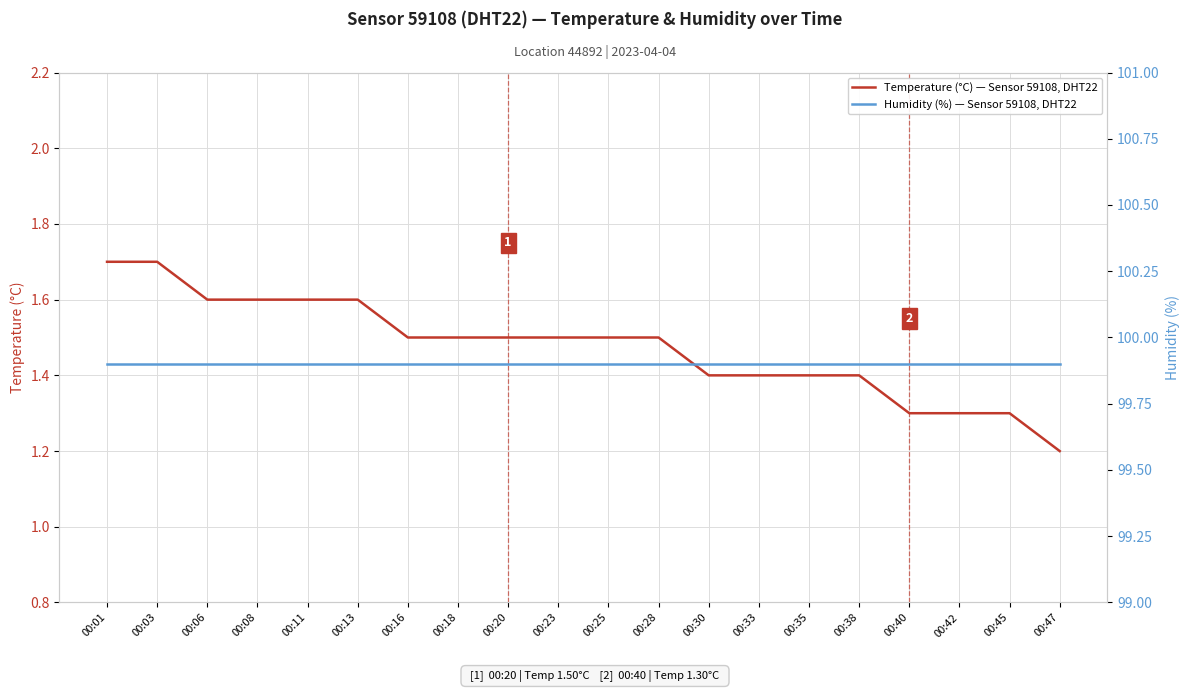

What is the minimum value shown in the chart?

1.2